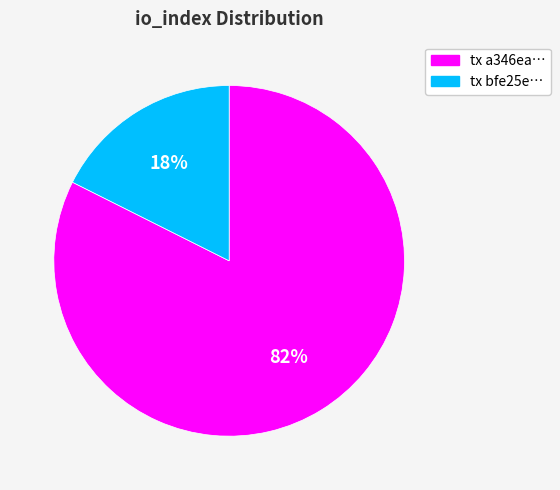

Is the sum of tx bfe25e… and tx a346ea… greater than half?

Yes